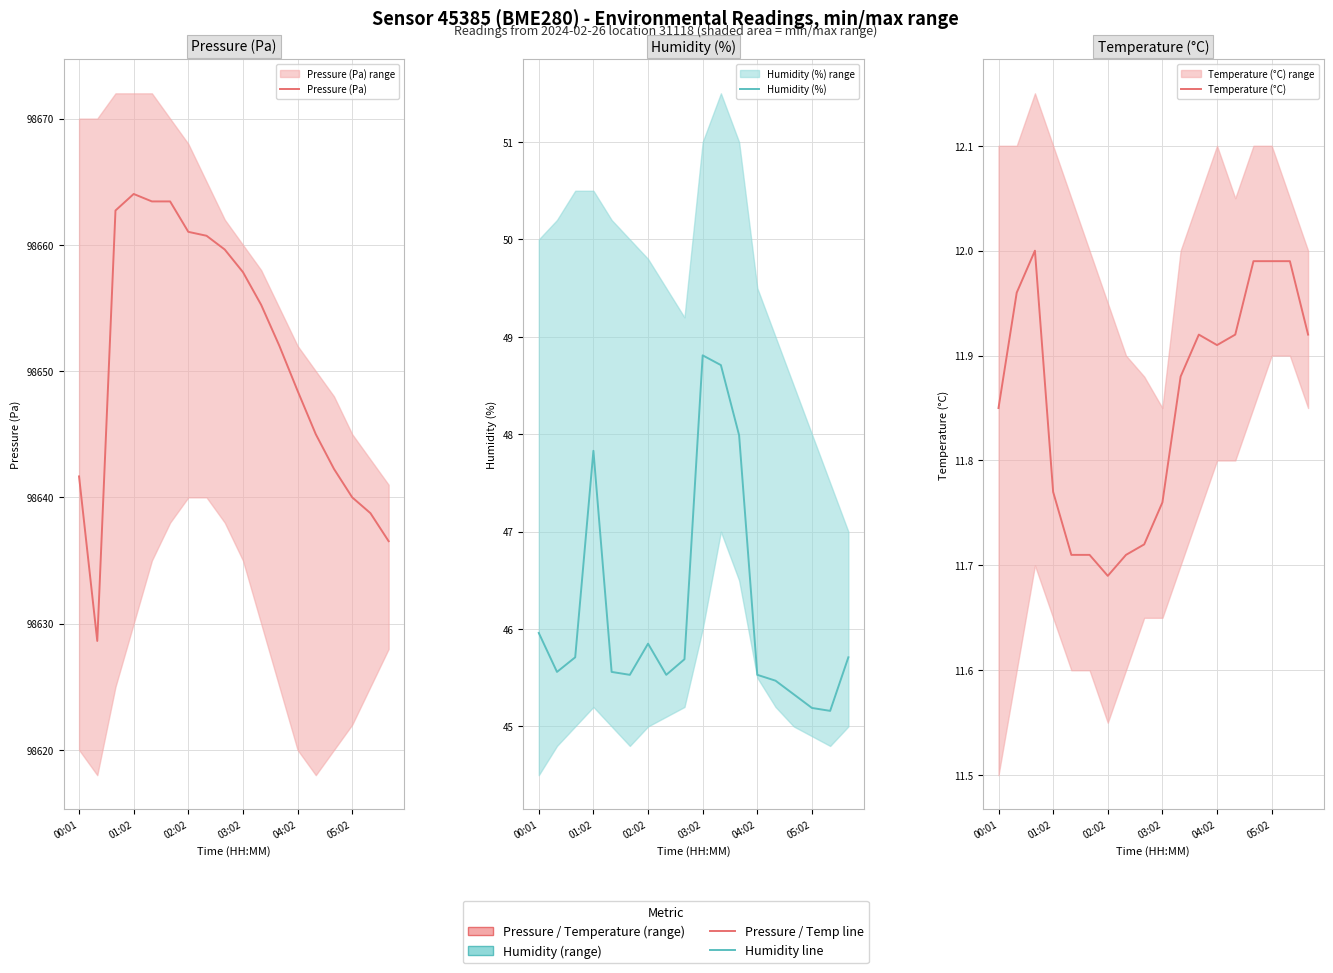

True or false: Temperature (°C) and Pressure (Pa) intersect in this chart.

False